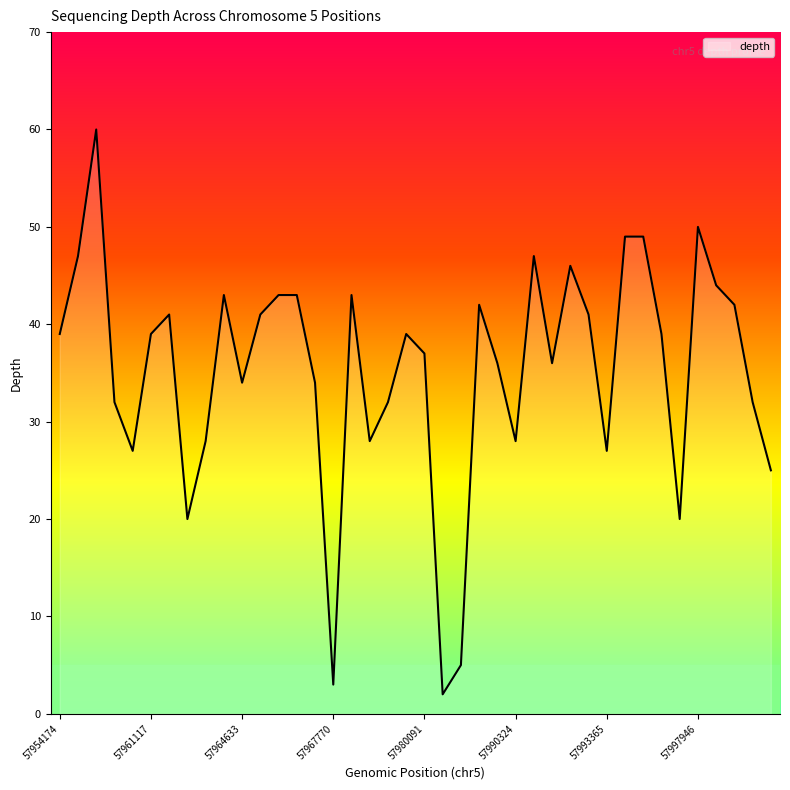

What is the average value?

35